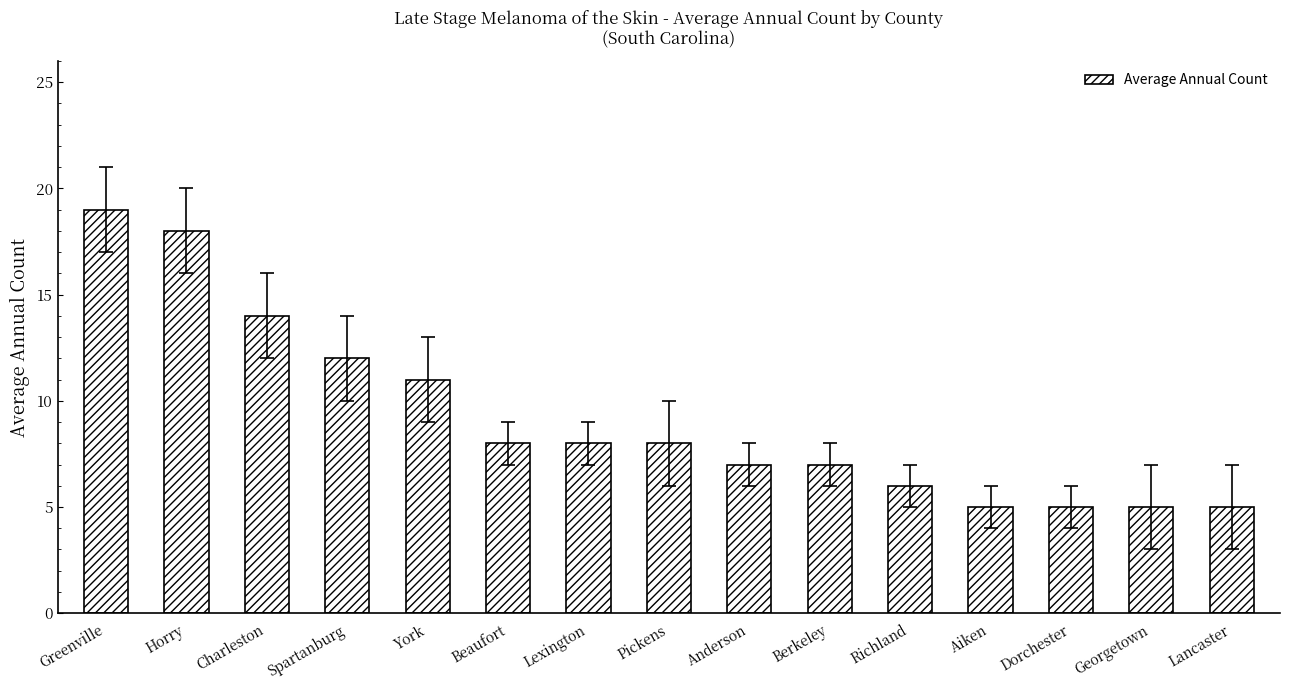

What is the label of the 14th bar from the left?

Georgetown